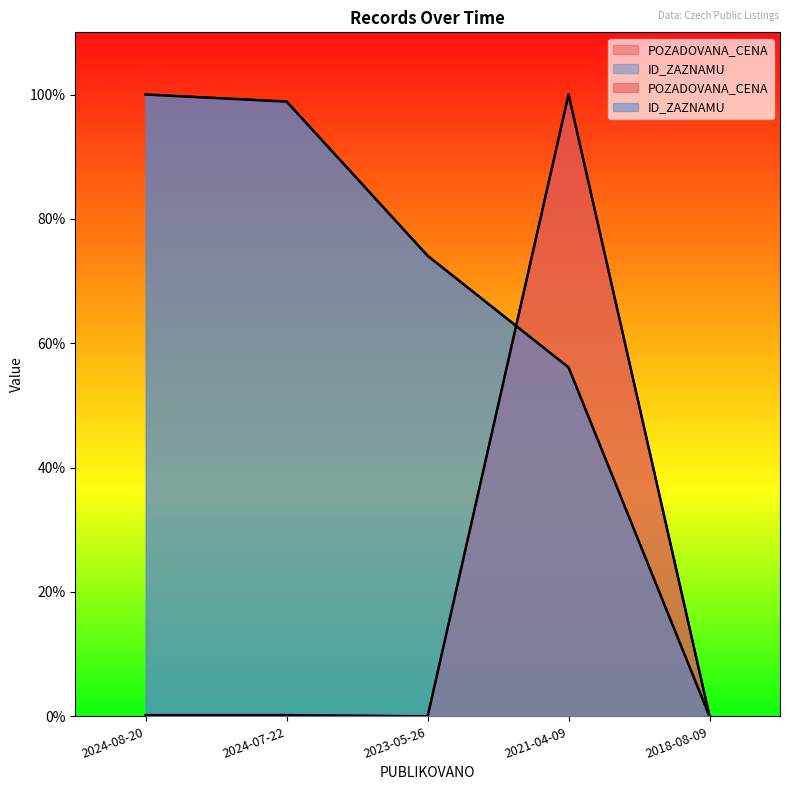

Which category has the lowest value across all series?

2023-05-26